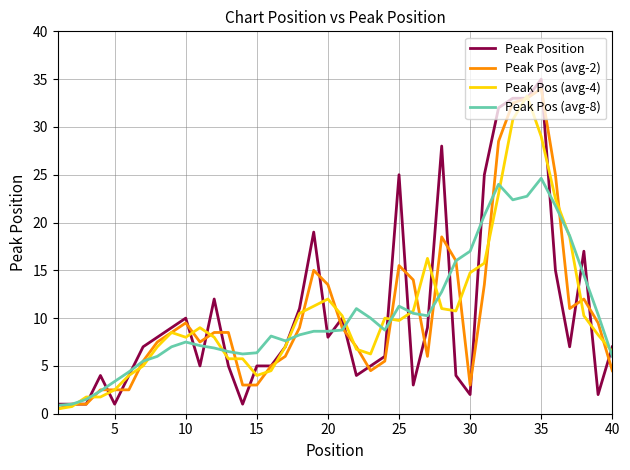

Is this an area chart (filled region under the line)?

No